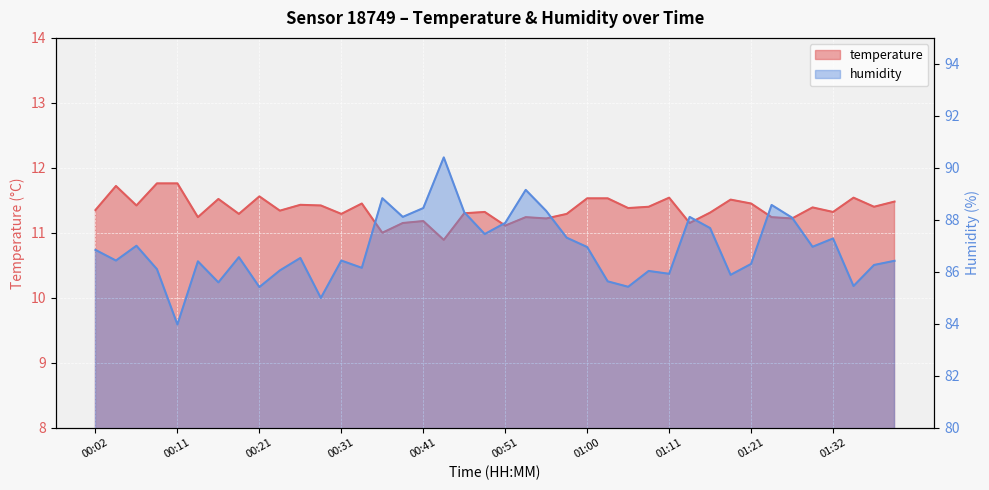

The temperature series shows 11.3 at 01:32. True or false?

True